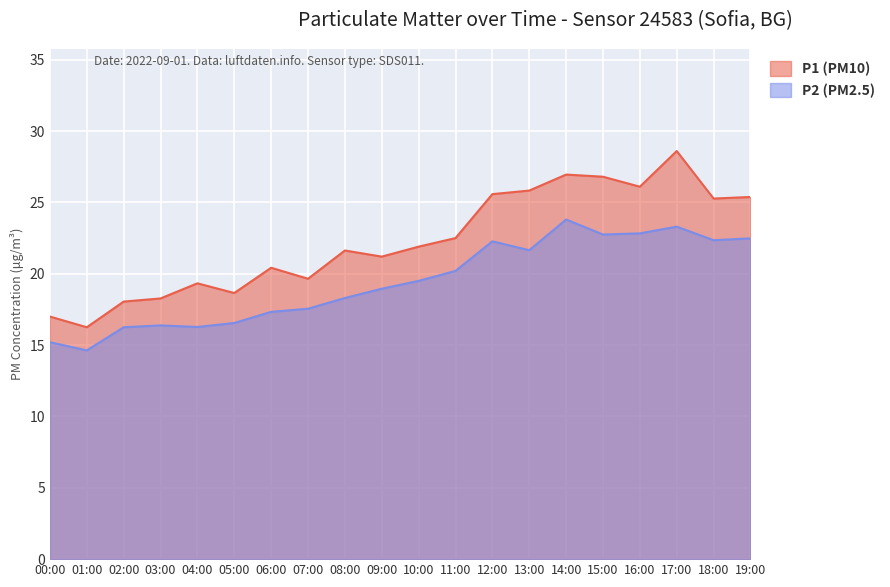

What is the label of the 7th point from the right?

13:00